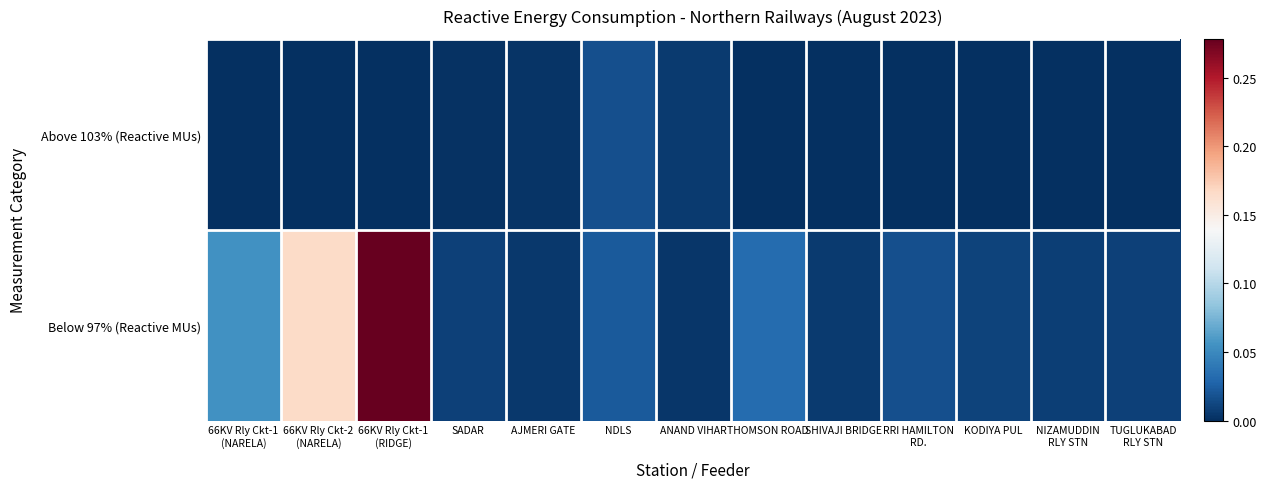

Reading right to left, transcribe all the data shown in this chart.

Above 103% (Reactive MUs): TUGLUKABAD
RLY STN=0.0	NIZAMUDDIN
RLY STN=0.0	KODIYA PUL=0.0	RRI HAMILTON
RD.=0.0	SHIVAJI BRIDGE=0.0	THOMSON ROAD=0.0	ANAND VIHAR=0.0	NDLS=0.0	AJMERI GATE=0.0	SADAR=0.0	66KV Rly Ckt-1
(RIDGE)=0.0	66KV Rly Ckt-2
(NARELA)=0.0	66KV Rly Ckt-1
(NARELA)=0.0
Below 97% (Reactive MUs): TUGLUKABAD
RLY STN=0.0	NIZAMUDDIN
RLY STN=0.0	KODIYA PUL=0.0	RRI HAMILTON
RD.=0.0	SHIVAJI BRIDGE=0.0	THOMSON ROAD=0.0	ANAND VIHAR=0.0	NDLS=0.0	AJMERI GATE=0.0	SADAR=0.0	66KV Rly Ckt-1
(RIDGE)=0.3	66KV Rly Ckt-2
(NARELA)=0.2	66KV Rly Ckt-1
(NARELA)=0.1